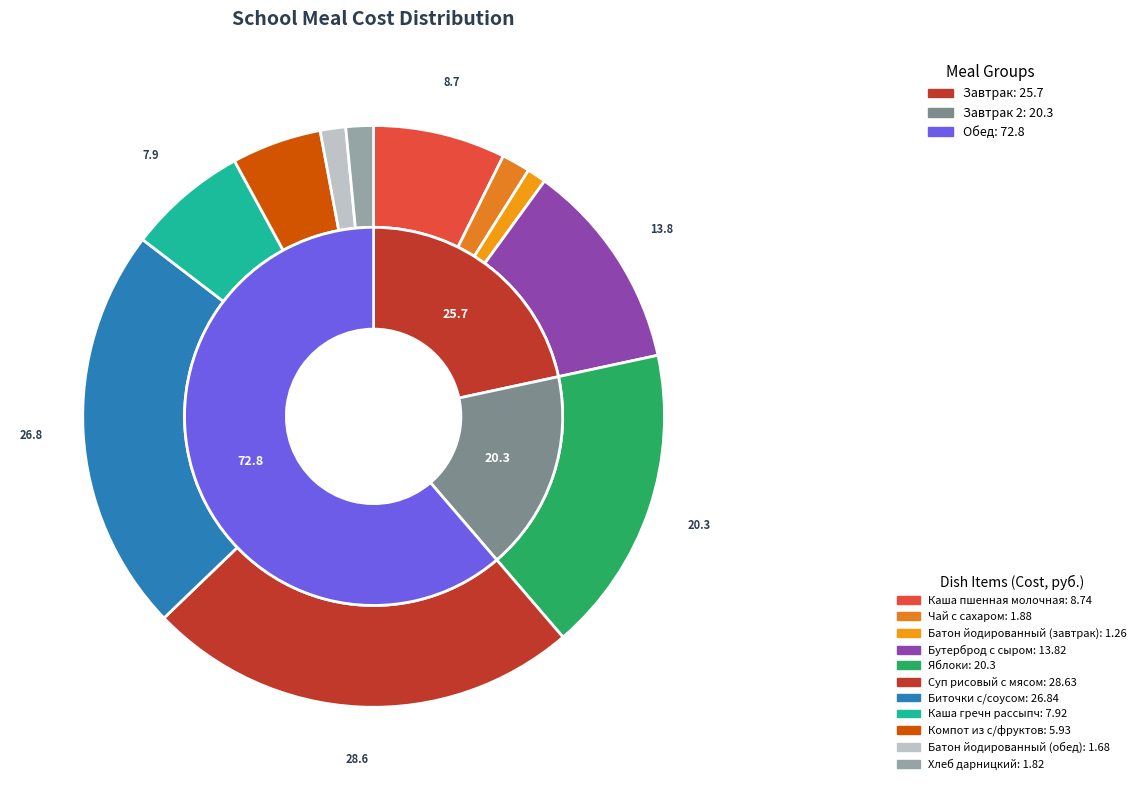

What percentage is the Бутерброд с сыром slice, to the nearest percent?

12%